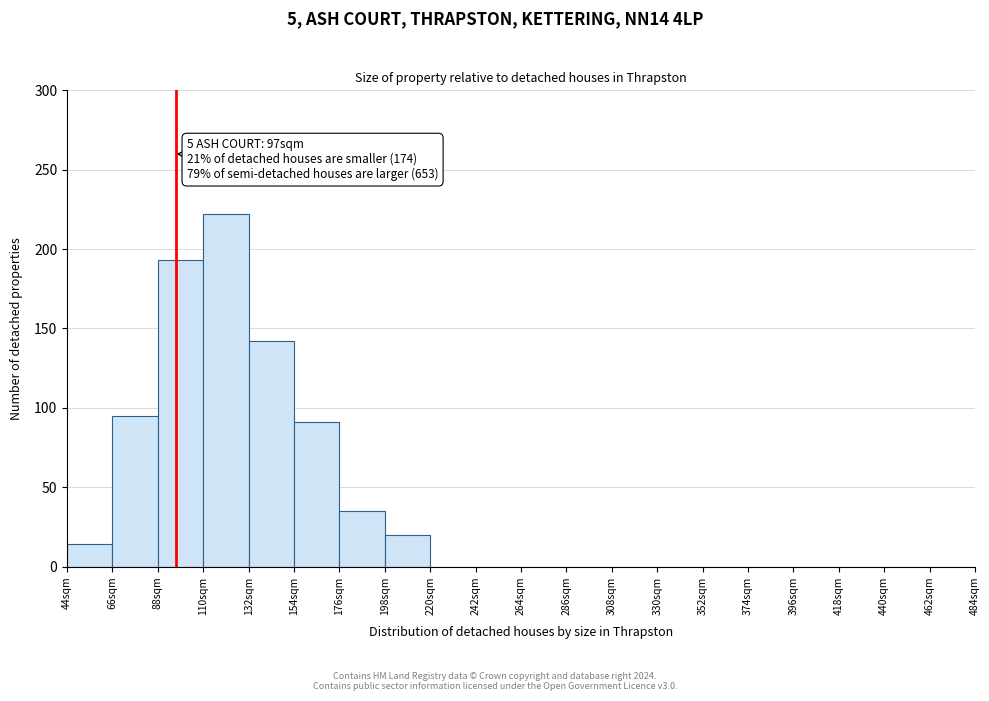

Which range on the x-axis has the tallest bar?

110 to 132